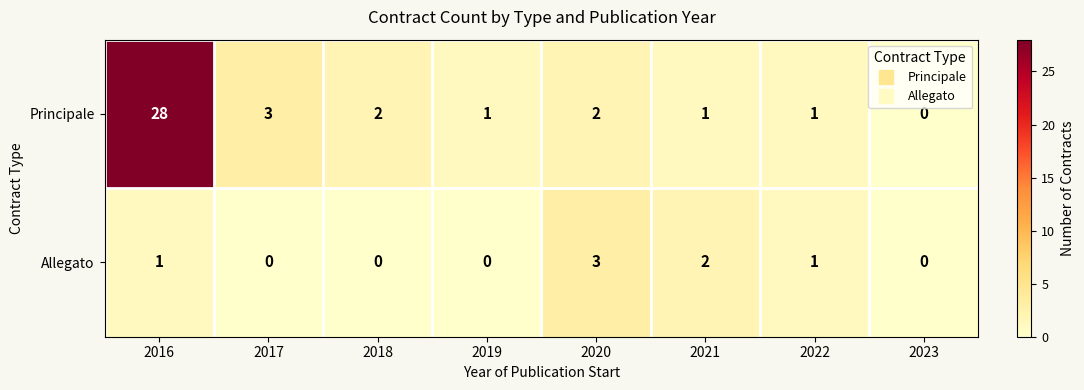

List the series in order of their peak value, lowest first.

Allegato, Principale